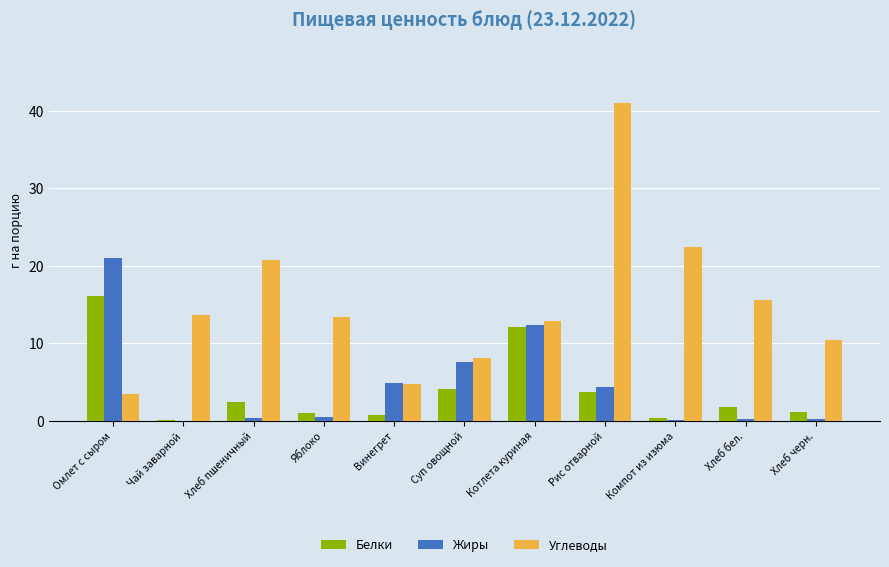

Which category has the highest value across all series?

Рис отварной